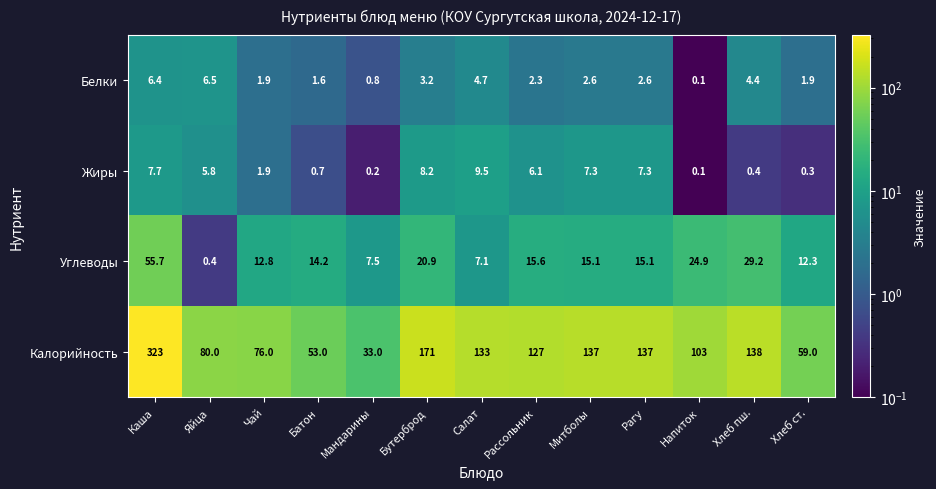

Which series has the widest spread of values?

Калорийность